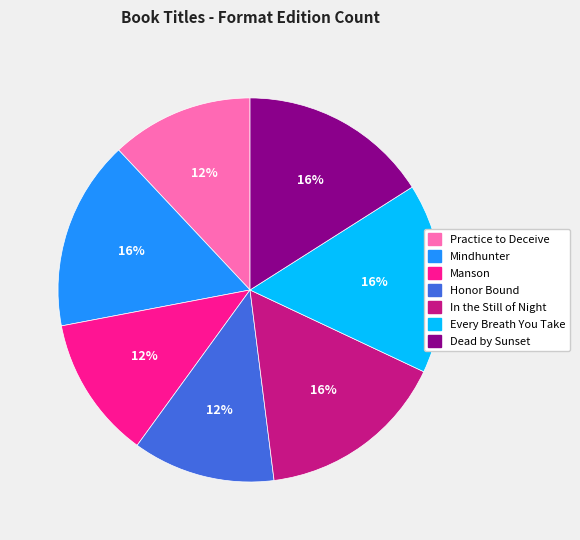

To the nearest percent, what is the difference between the largest and smallest slice percentages?

4%